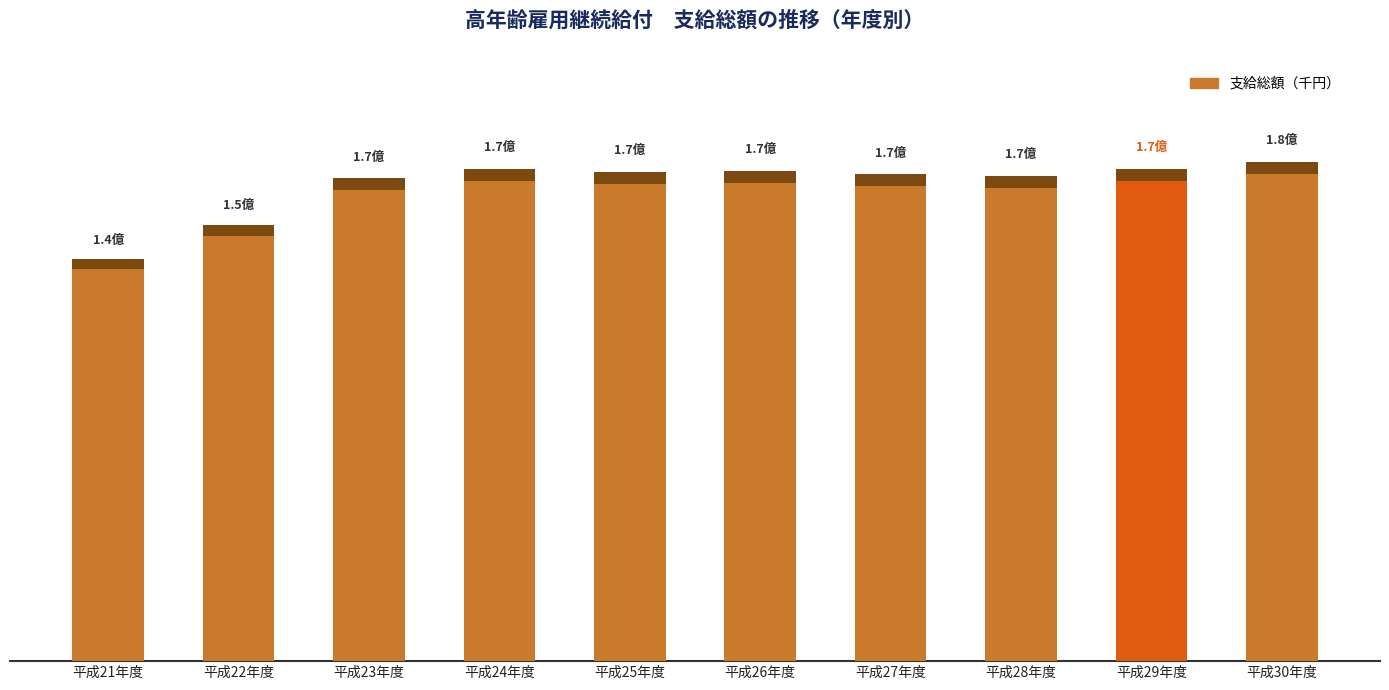

Which category has the highest value across all series?

平成30年度